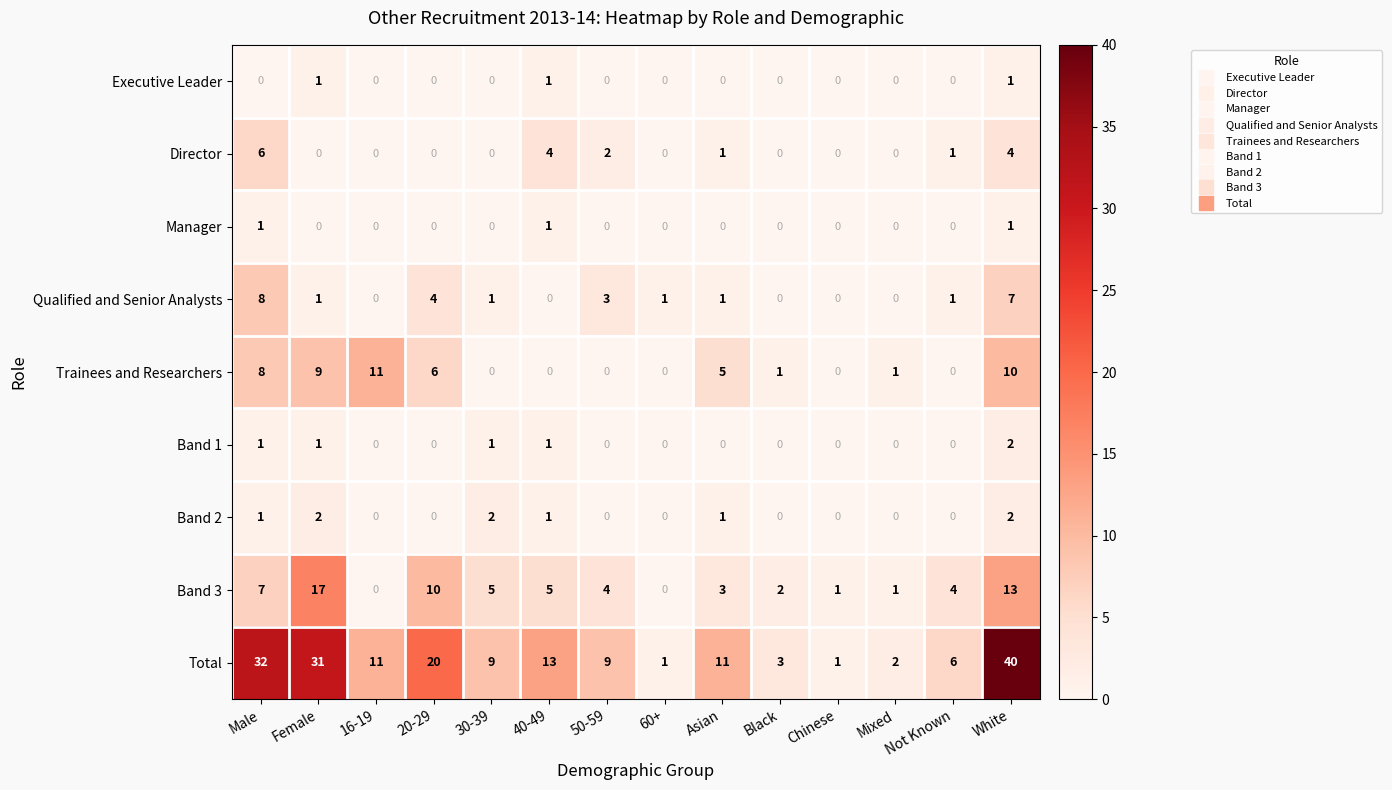

Count the number of data series in this chart.

9